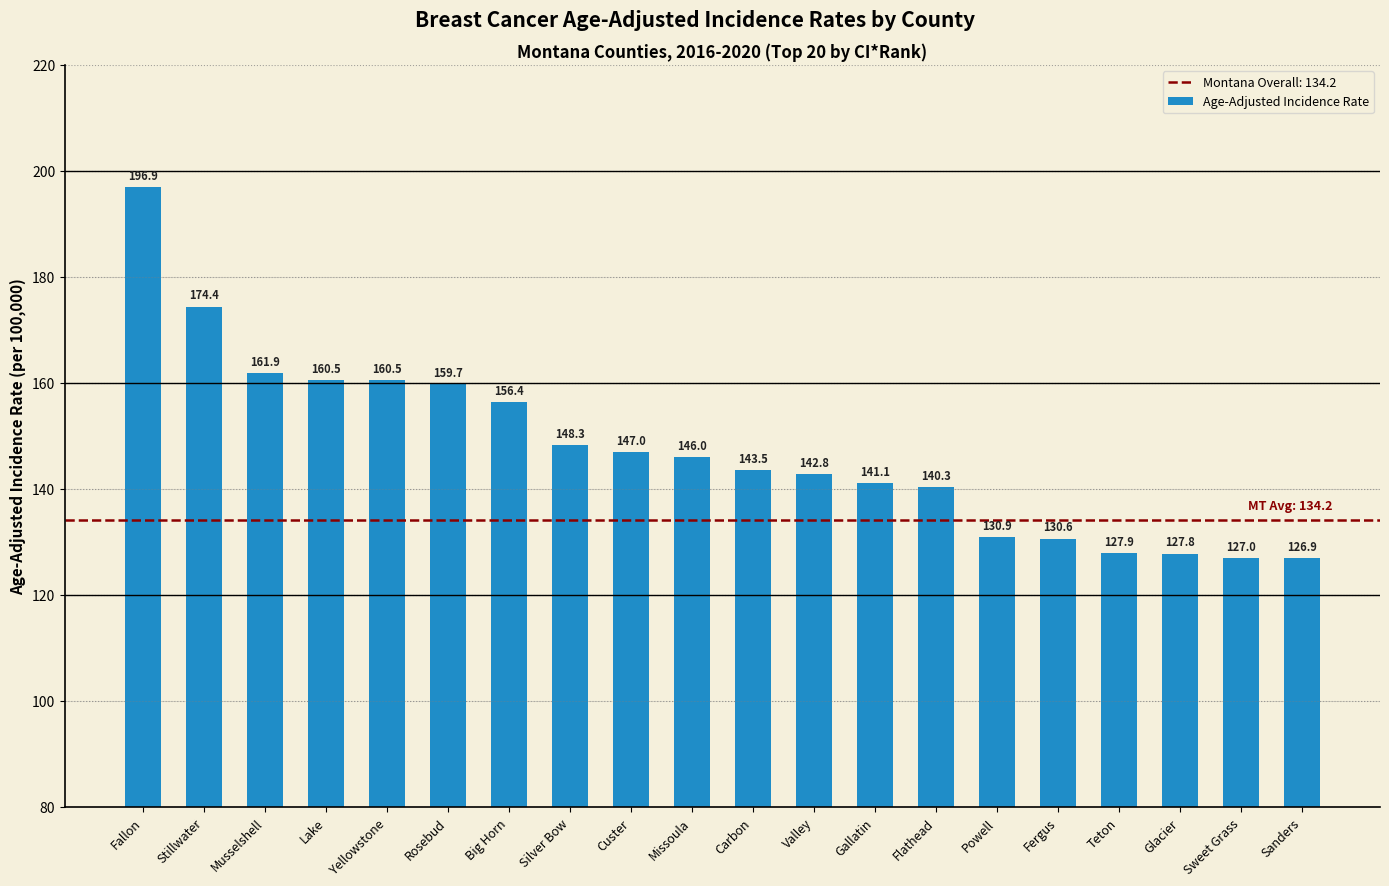

Approximately how many times larger is the value at Glacier compared to Valley?

0.9